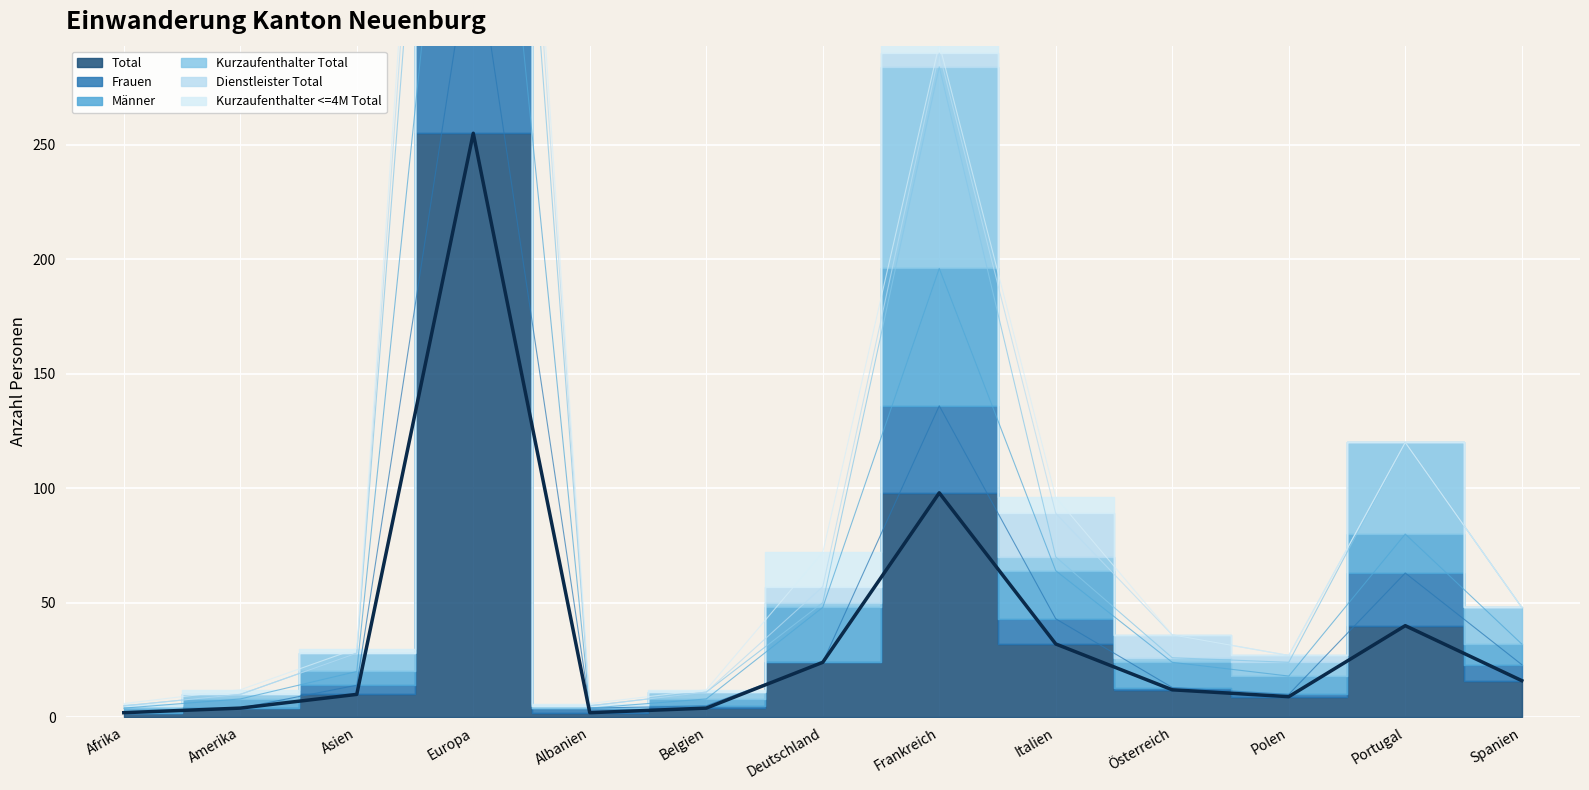

What is the label of the 7th point from the left?

Deutschland